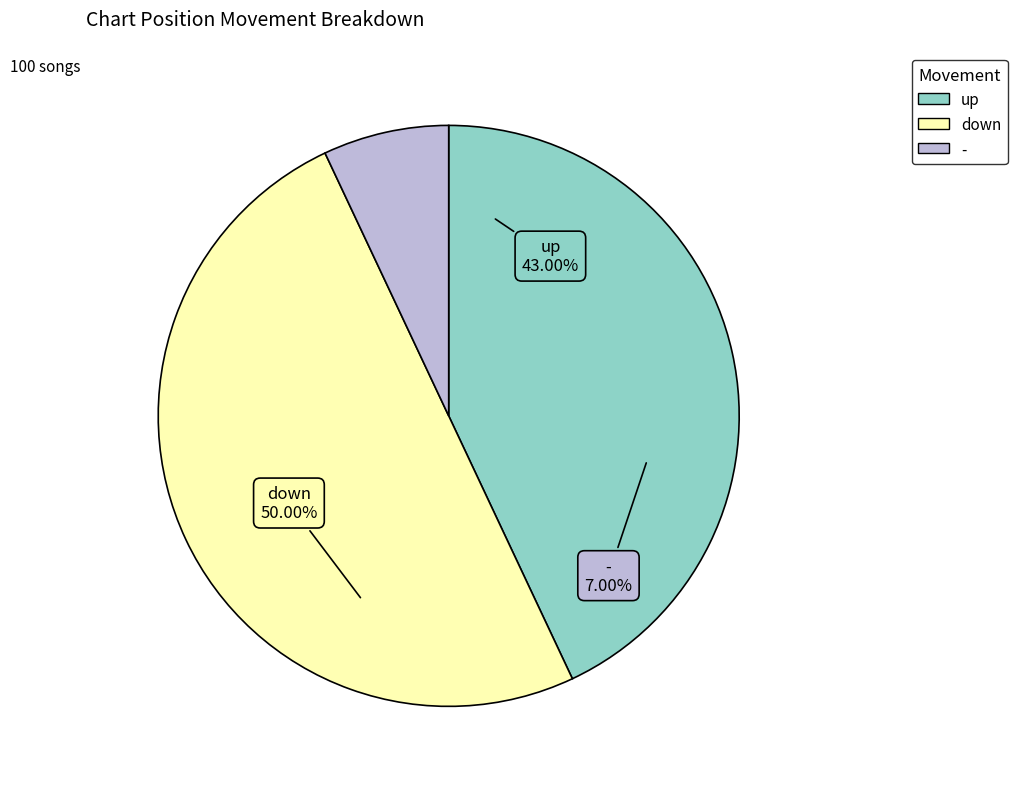

What portion of the pie excludes -?

93.0%